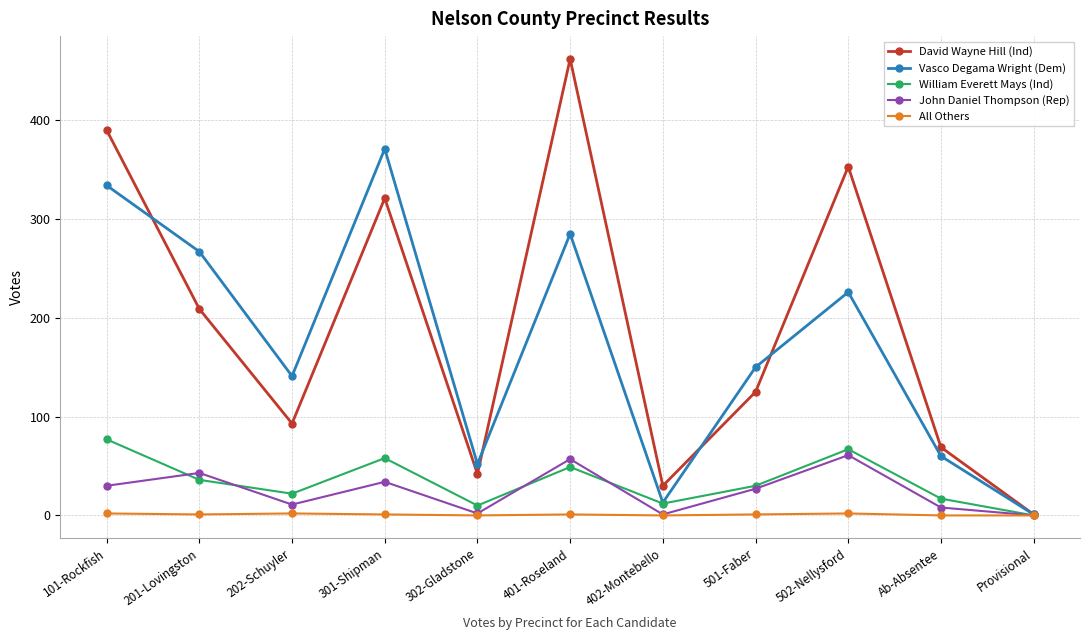

At which category does the chart reach its peak across all series?

401-Roseland